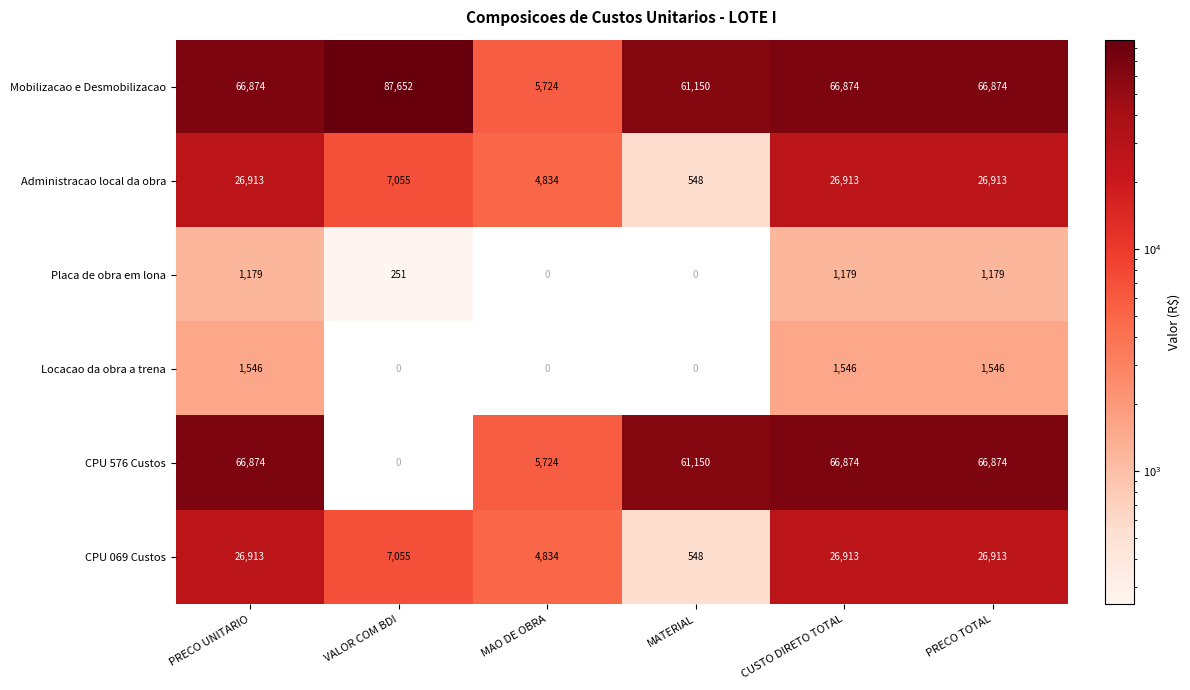

True or false: Locacao da obra a trena has a value of 0 at VALOR COM BDI.

True